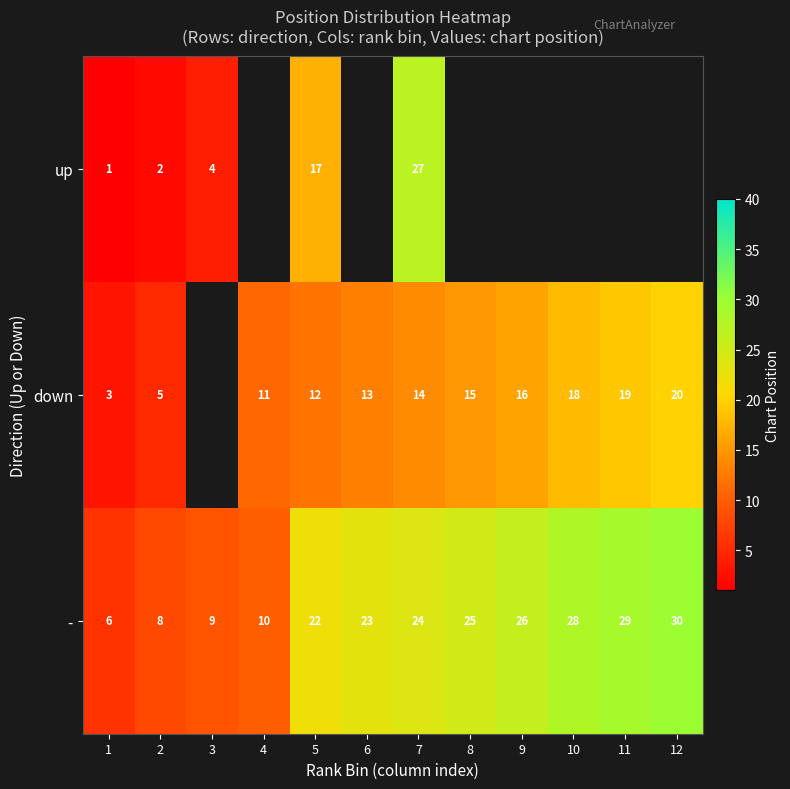

Rank the series at 5 from lowest to highest value.

down, up, -